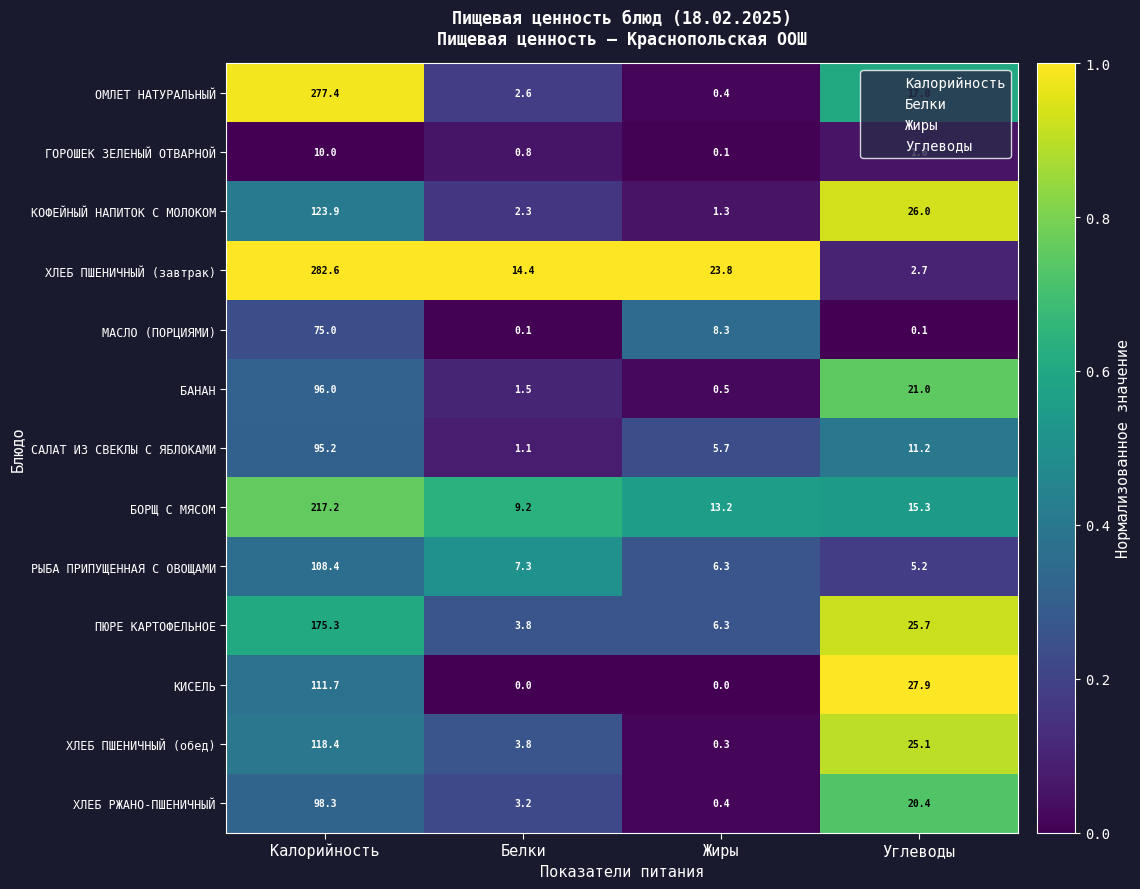

List the series in order of their peak value, highest first.

ХЛЕБ ПШЕНИЧНЫЙ (завтрак), ОМЛЕТ НАТУРАЛЬНЫЙ, БОРЩ С МЯСОМ, ПЮРЕ КАРТОФЕЛЬНОЕ, КОФЕЙНЫЙ НАПИТОК С МОЛОКОМ, ХЛЕБ ПШЕНИЧНЫЙ (обед), КИСЕЛЬ, РЫБА ПРИПУЩЕННАЯ С ОВОЩАМИ, ХЛЕБ РЖАНО-ПШЕНИЧНЫЙ, БАНАН, САЛАТ ИЗ СВЕКЛЫ С ЯБЛОКАМИ, МАСЛО (ПОРЦИЯМИ), ГОРОШЕК ЗЕЛЕНЫЙ ОТВАРНОЙ